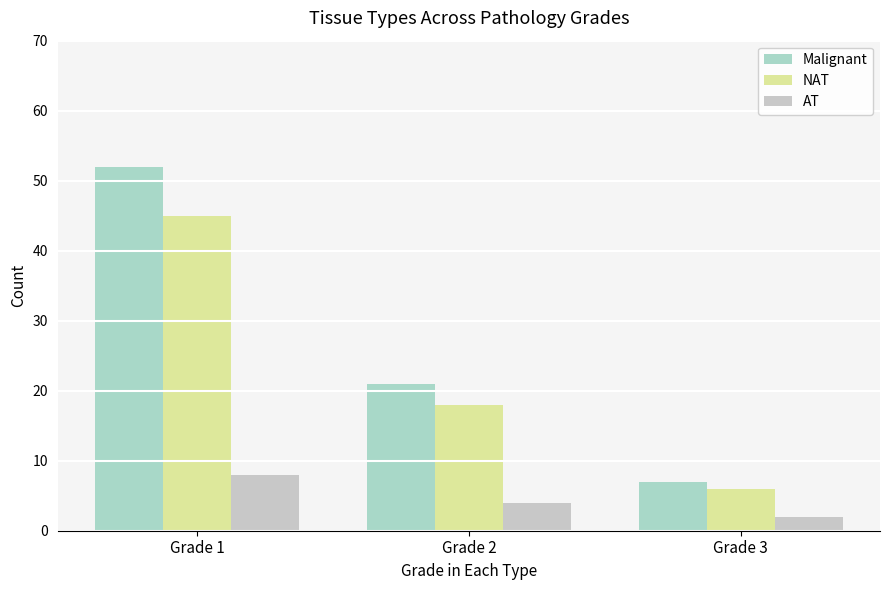

What is the maximum value for NAT?

45